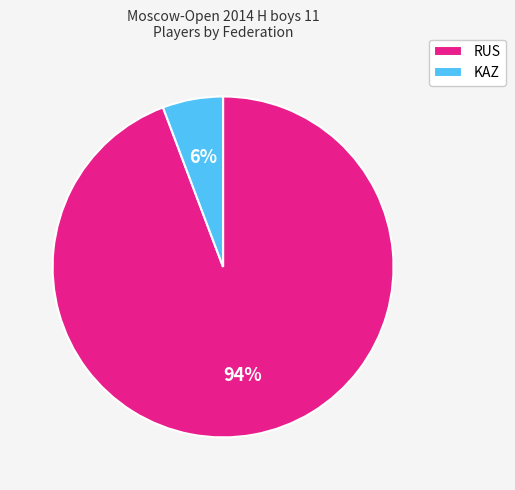

To the nearest percent, what percentage of the pie is KAZ?

6%